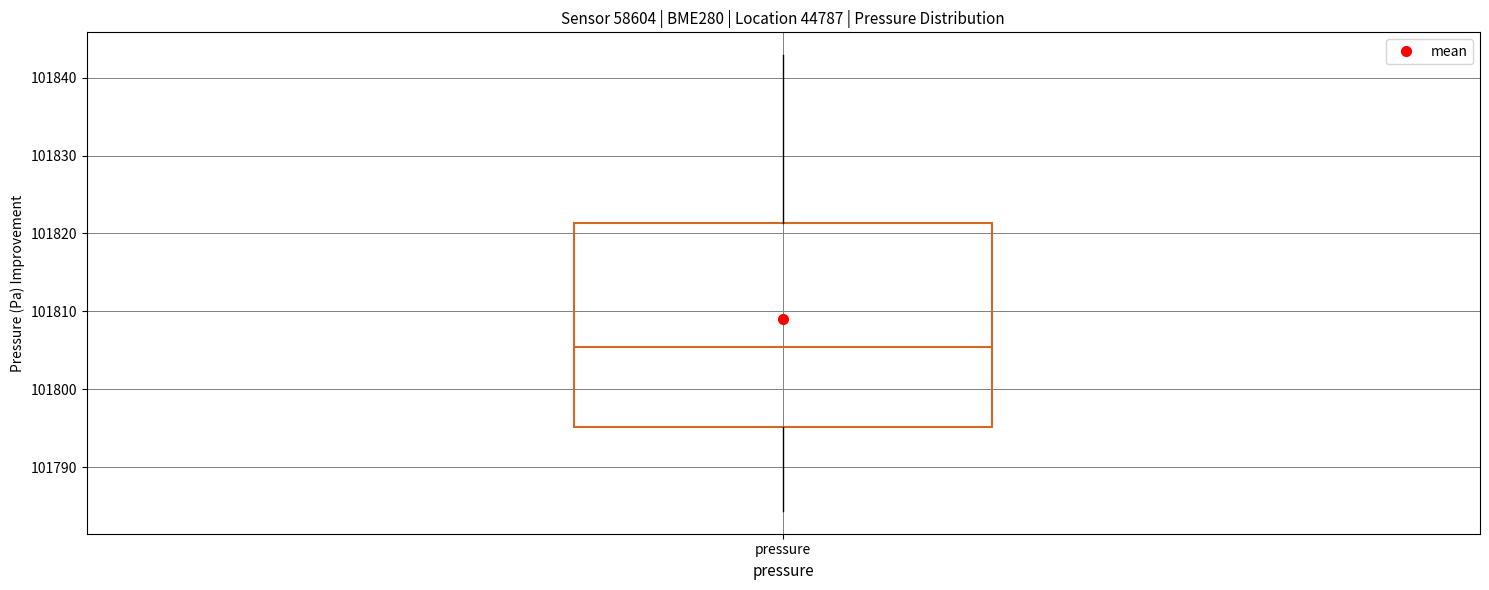

Read this box plot against the y-axis: the position of the median line, the range covered by the box, and the ends of both whiskers. The values are not printed on the chart, so give them approximately, as read against the axis.

median 101806, box 101795 to 101821, whiskers 101784 to 101843